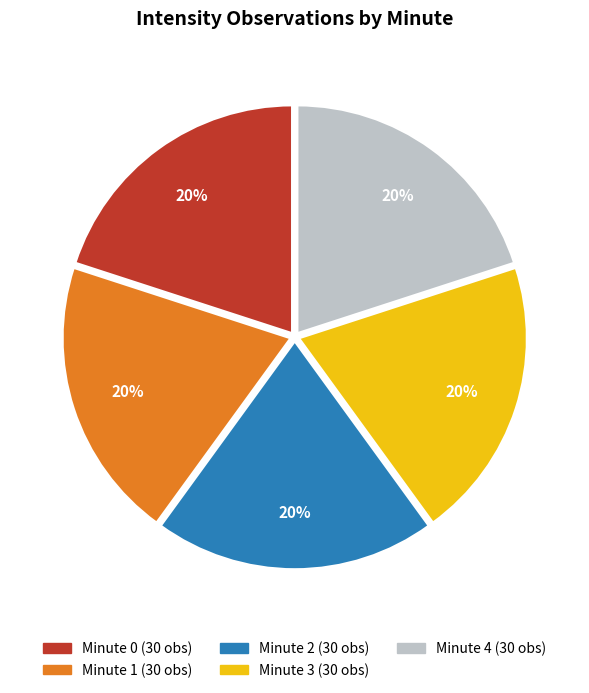

Count the number of slices in the pie.

5